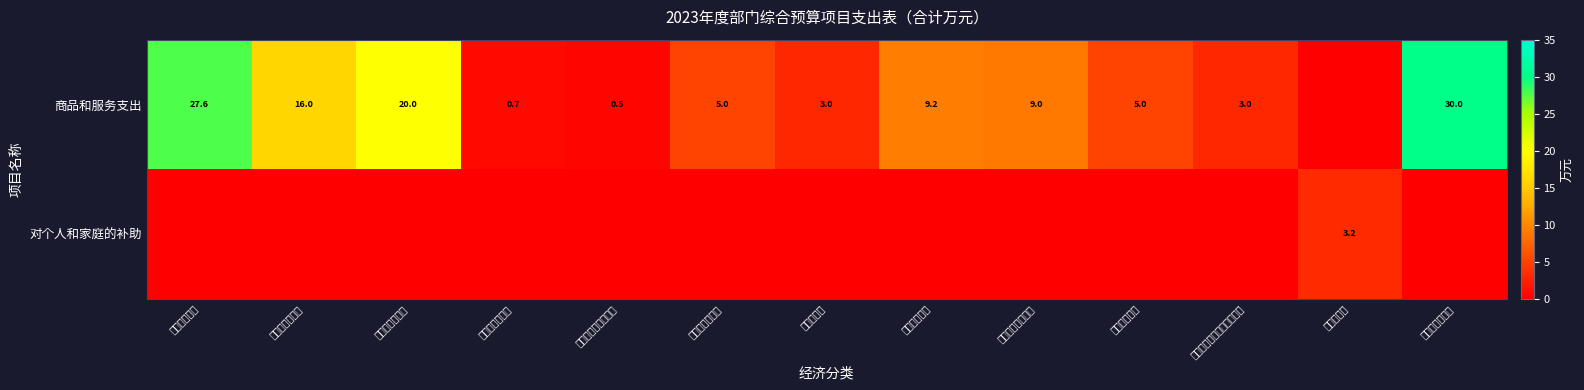

The value of 商品和服务支出 at 离退休活动费 is 9.2. True or false?

True